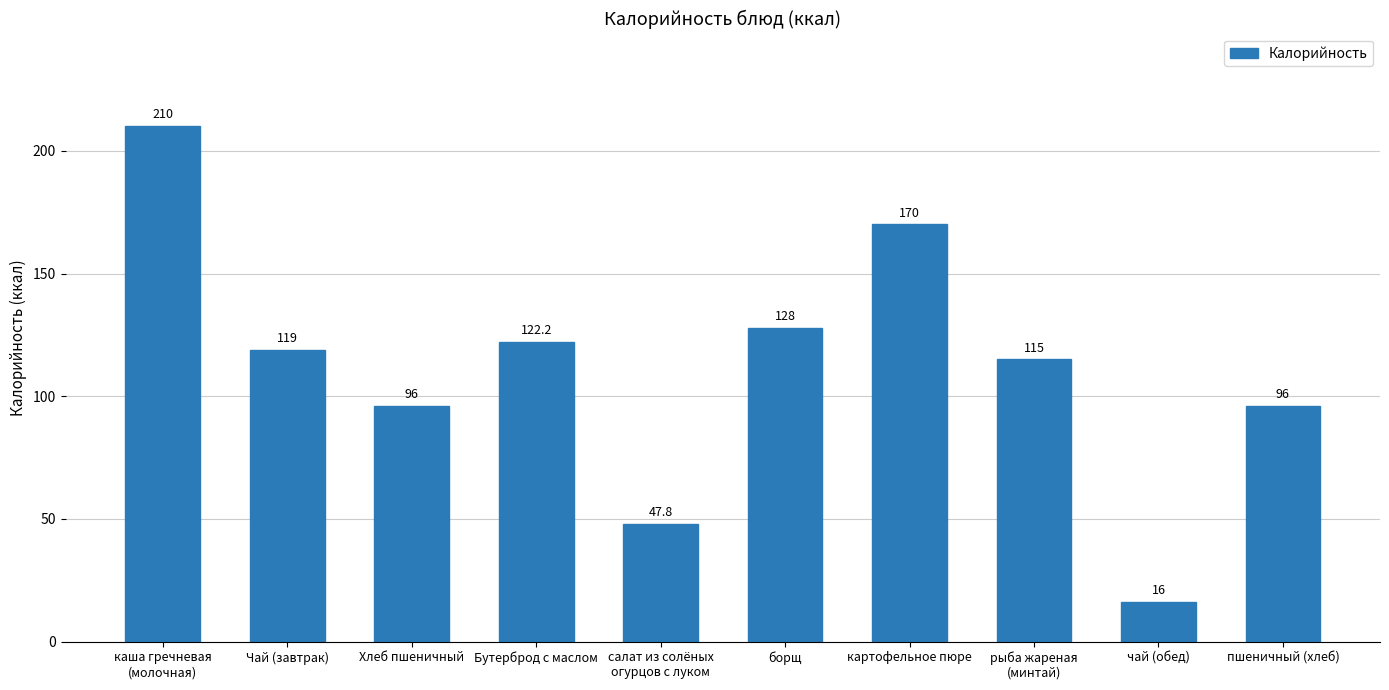

What is the value of the 8th bar from the left?

115.0